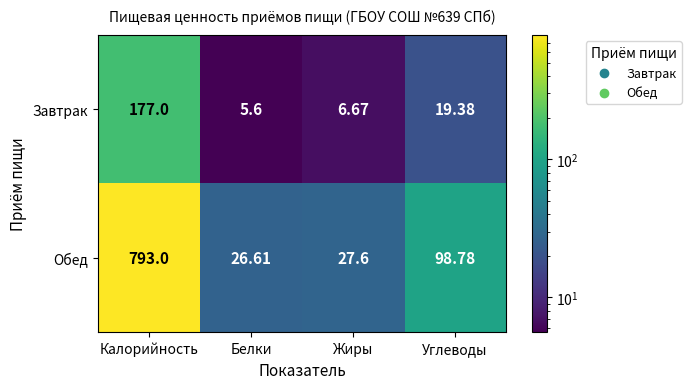

Which series has the largest range (max minus min)?

Обед